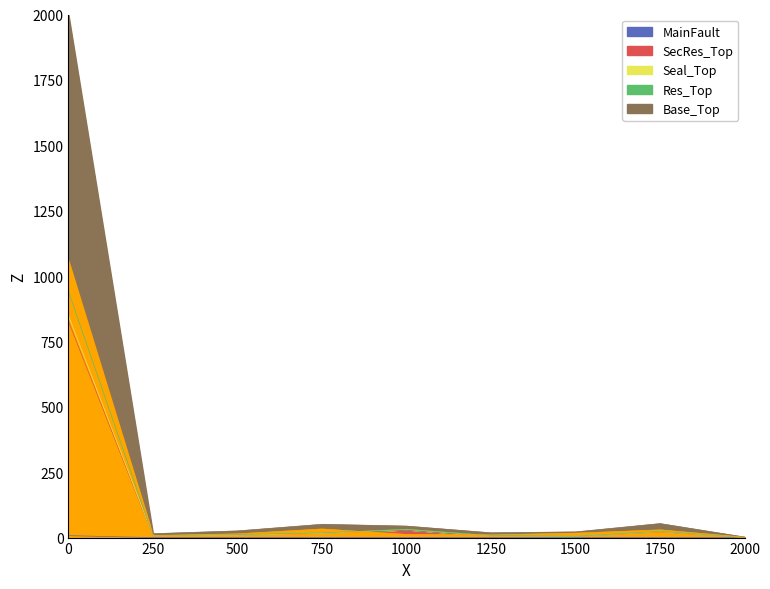

The value of MainFault at 1000 is 0.0. True or false?

True